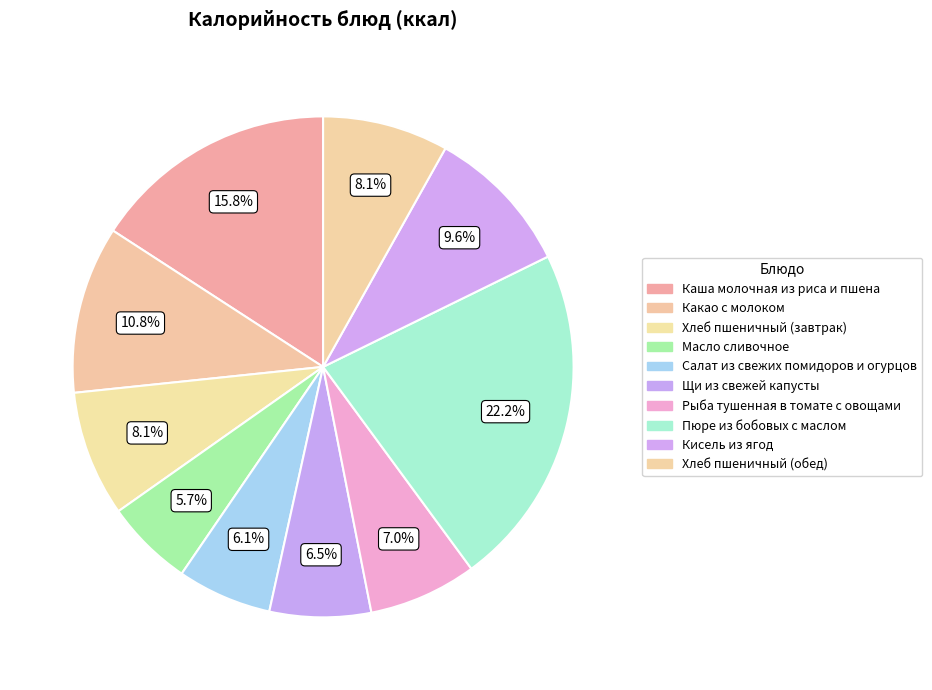

How many slices are in this pie chart?

10